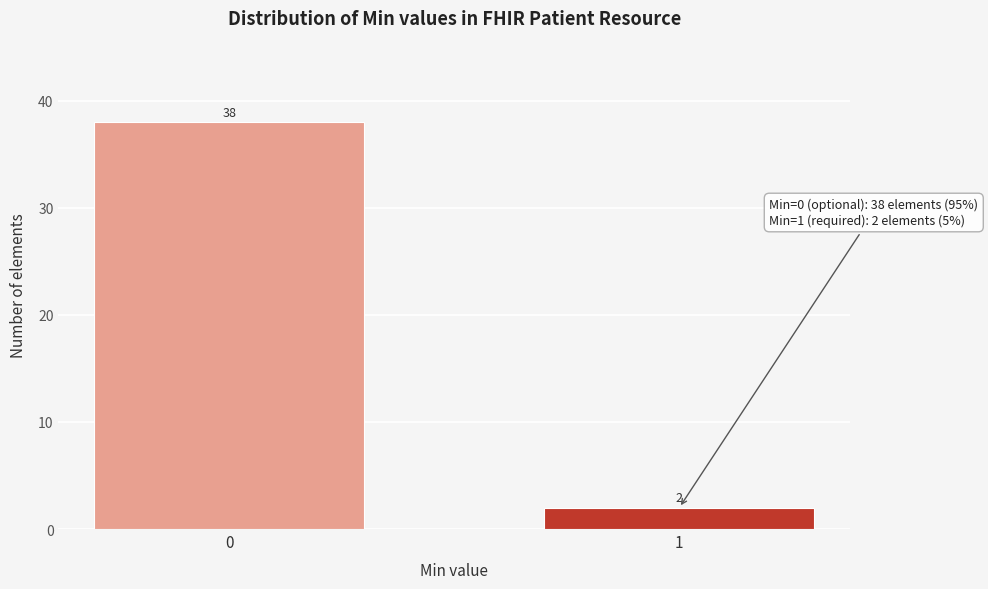

Reading left to right, list all the values displayed in this chart.

0=38	1=2